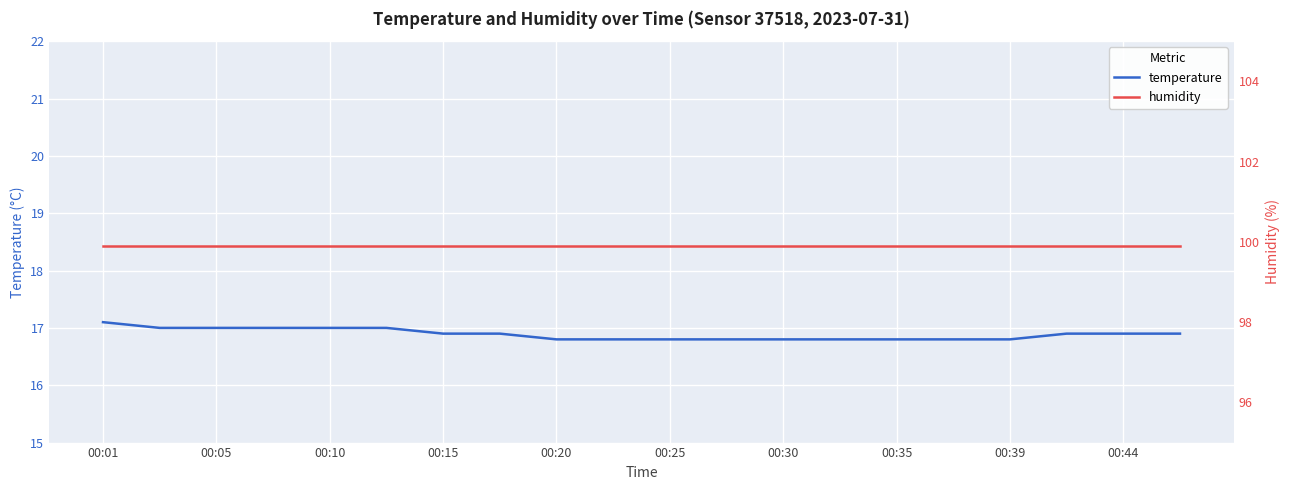

True or false: temperature and humidity intersect in this chart.

False